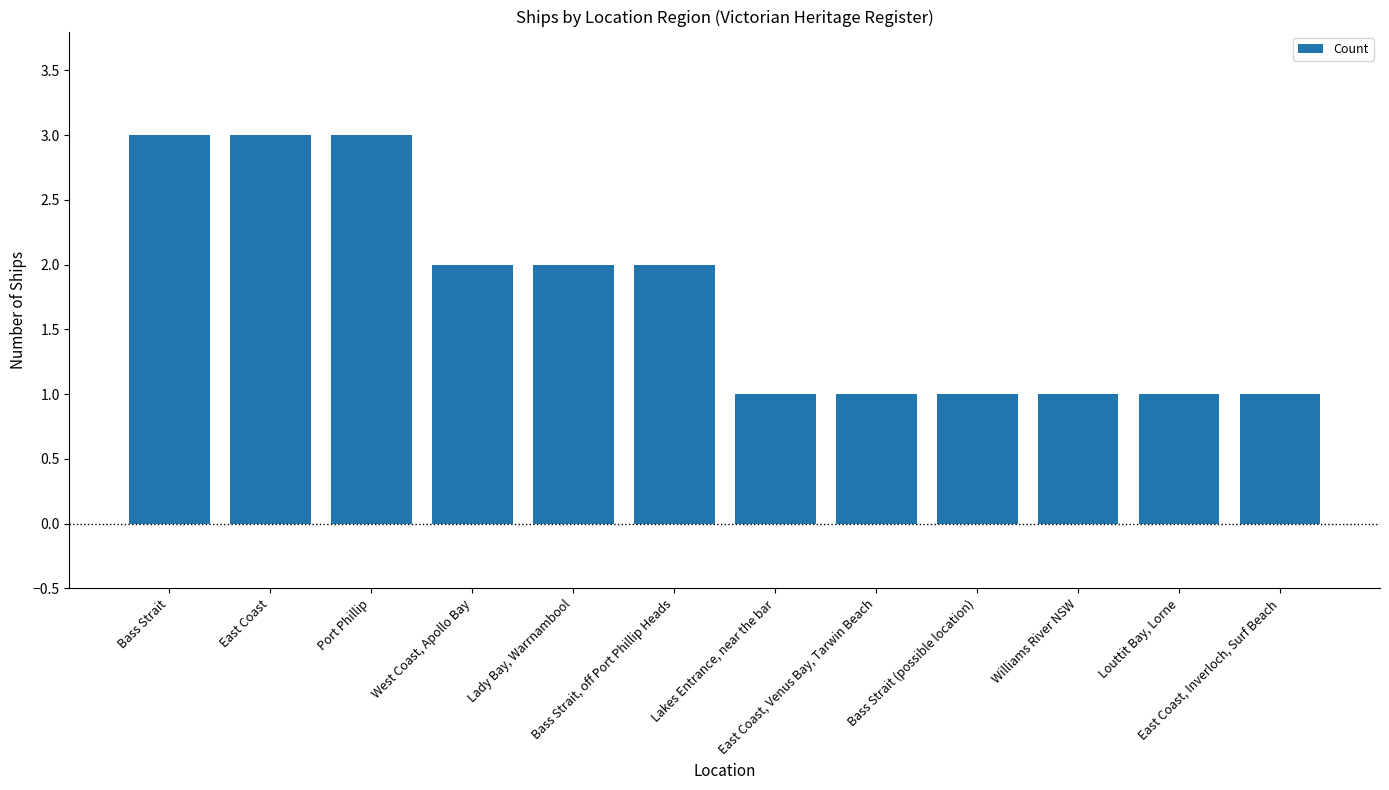

Reading left to right, extract all data points from this chart.

Bass Strait=3	East Coast=3	Port Phillip=3	West Coast, Apollo Bay=2	Lady Bay, Warrnambool=2	Bass Strait, off Port Phillip Heads=2	Lakes Entrance, near the bar=1	East Coast, Venus Bay, Tarwin Beach=1	Bass Strait (possible location)=1	Williams River NSW=1	Louttit Bay, Lorne=1	East Coast, Inverloch, Surf Beach=1